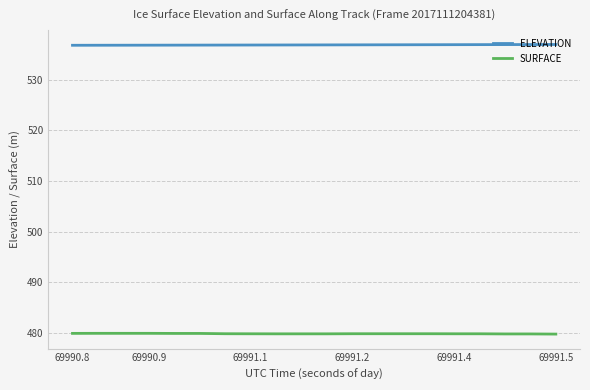

True or false: ELEVATION and SURFACE intersect in this chart.

False